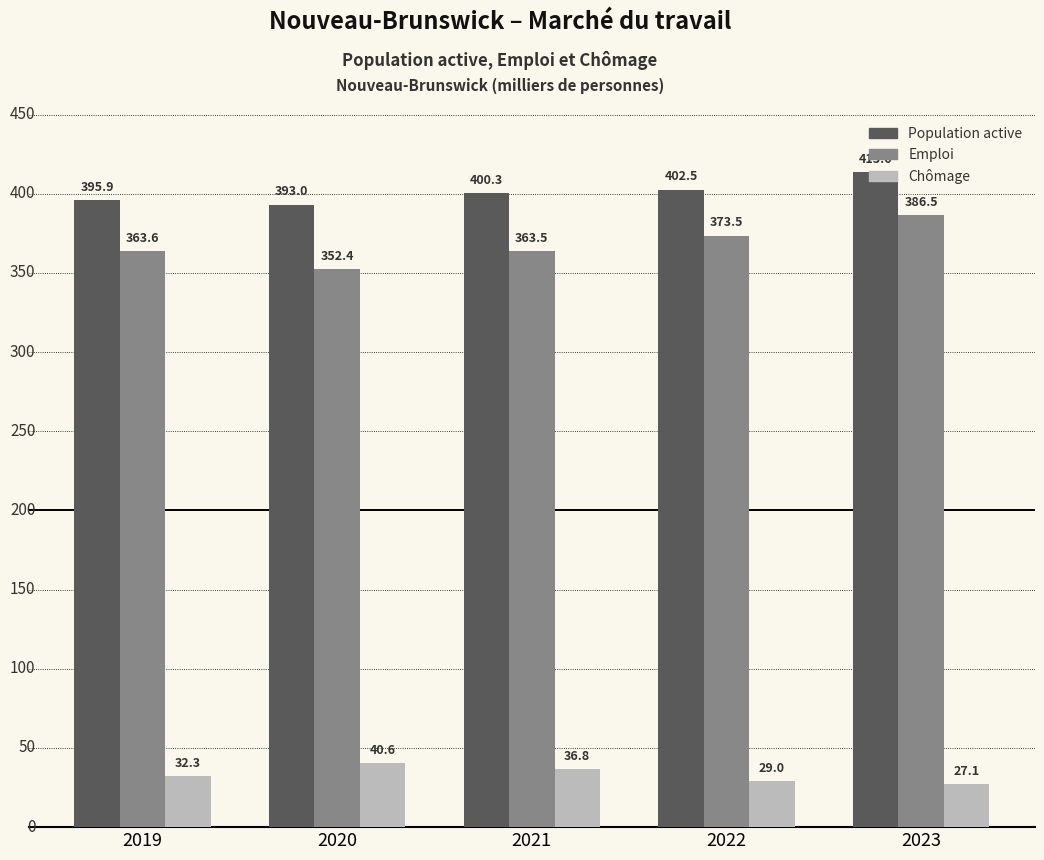

Which series has the largest range (max minus min)?

Emploi